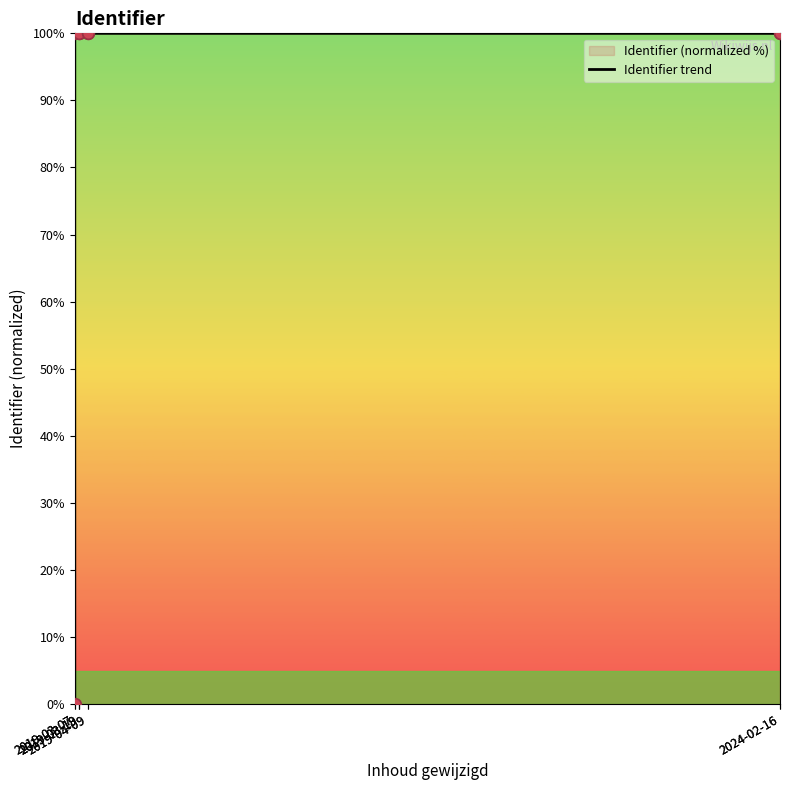

Between 2019-03-19 and 2024-02-16, which is larger?

2019-03-19